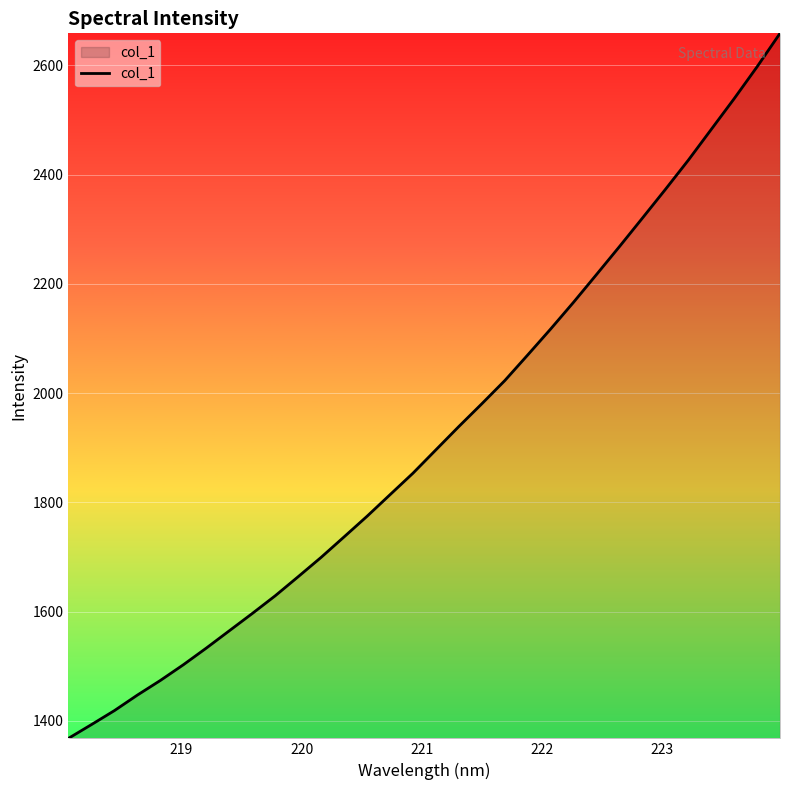

What is the difference between the maximum and minimum values?

1290.2